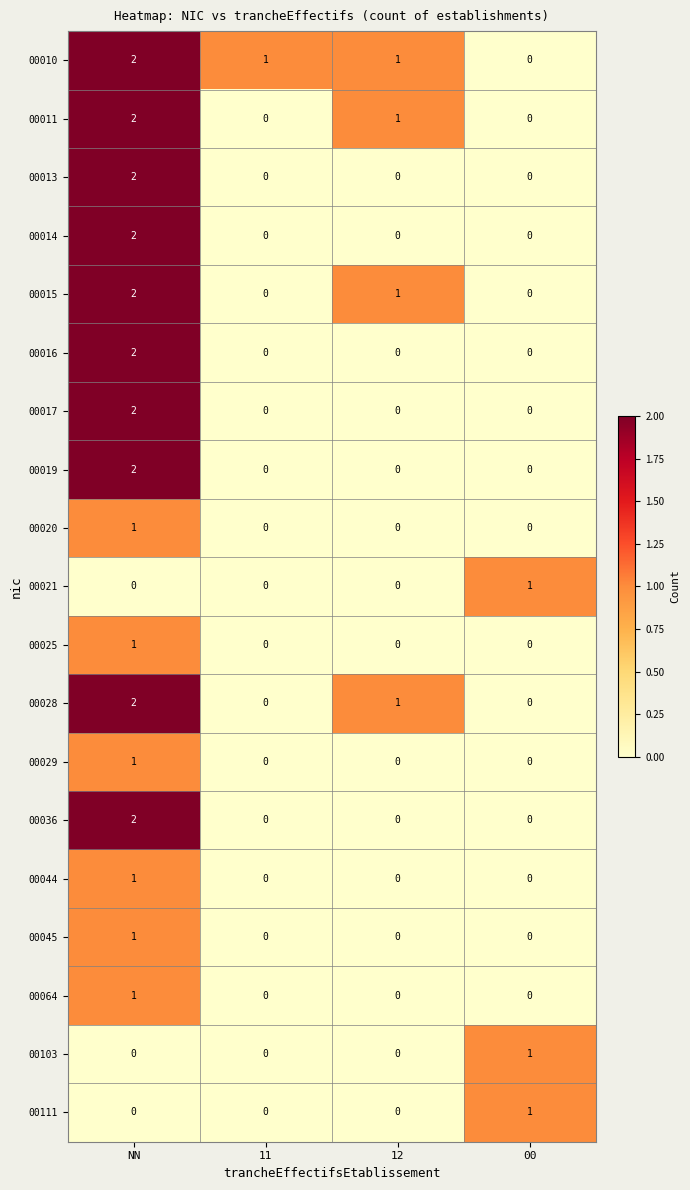

Where is 00028 nearest to the value 1?

12